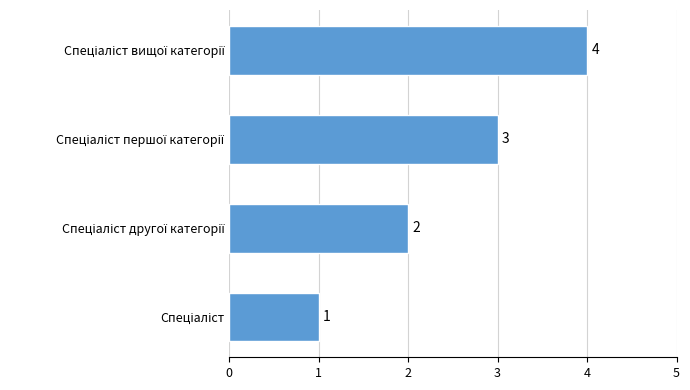

What is the sum of all values?

10